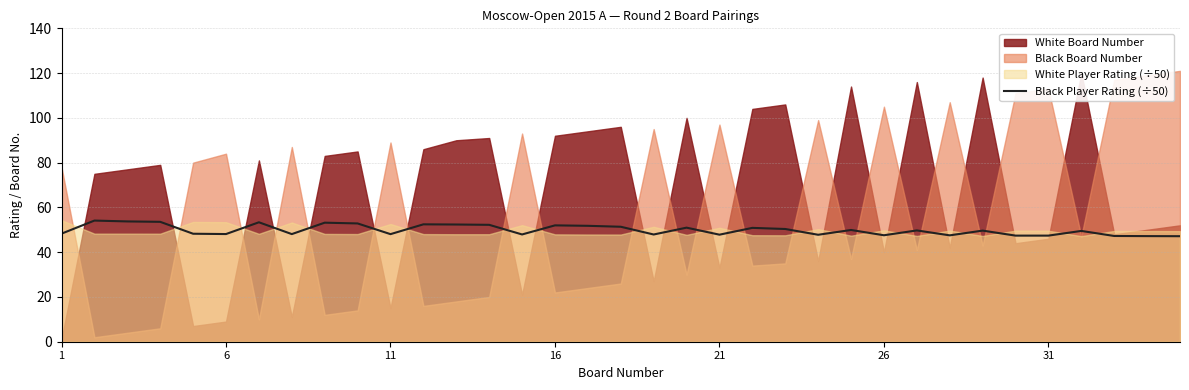

How many points are higher than both their immediate neighbors (excluding endpoints)?

11